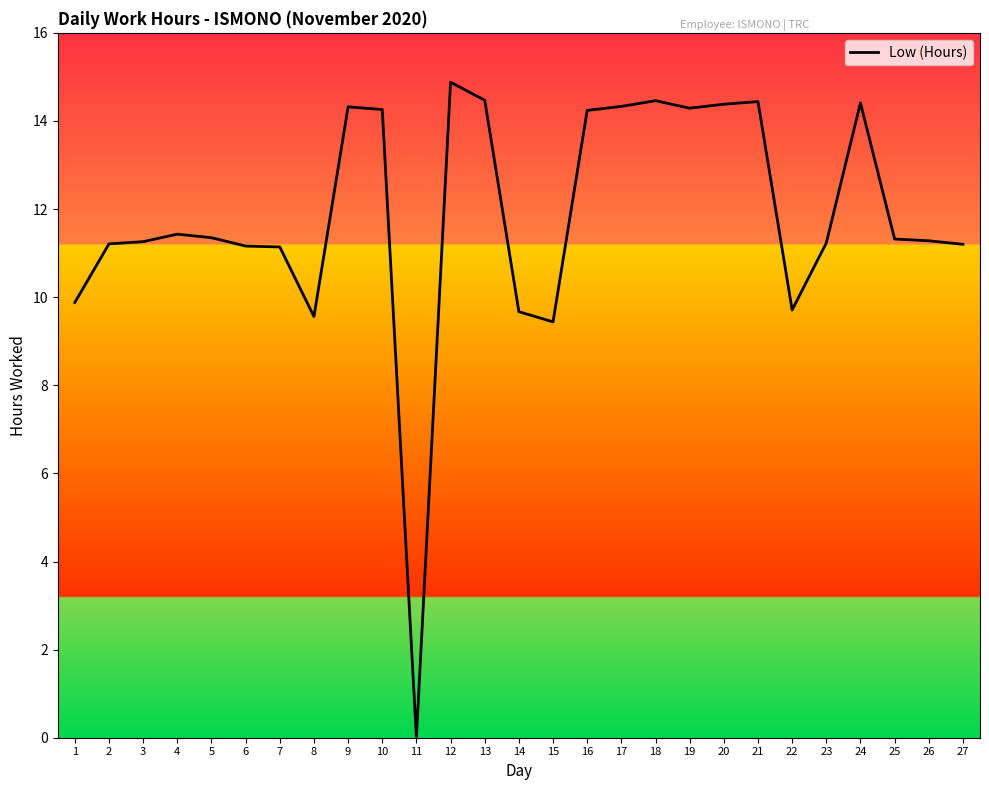

True or false: there are more than 1 points higher than both neighbors.

True